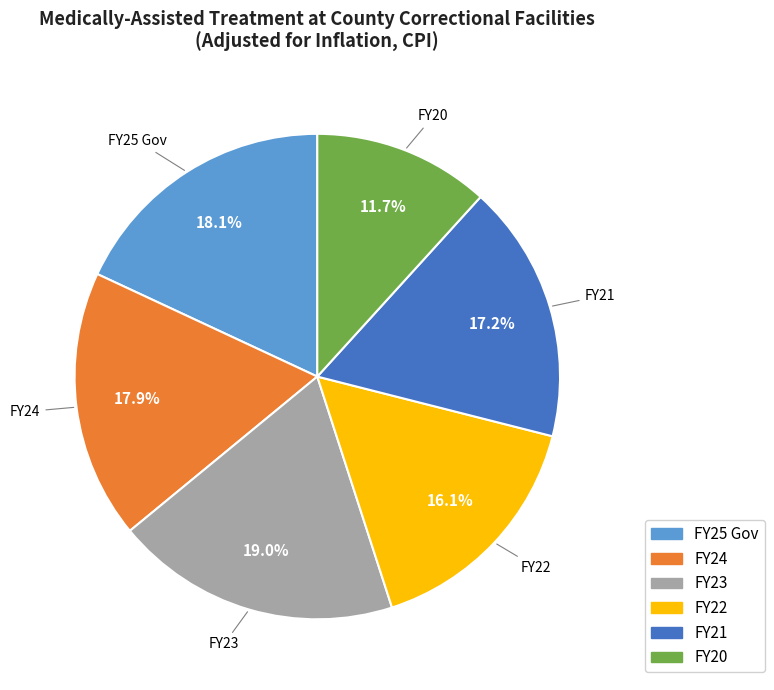

What is the smallest slice in the pie chart?

FY20